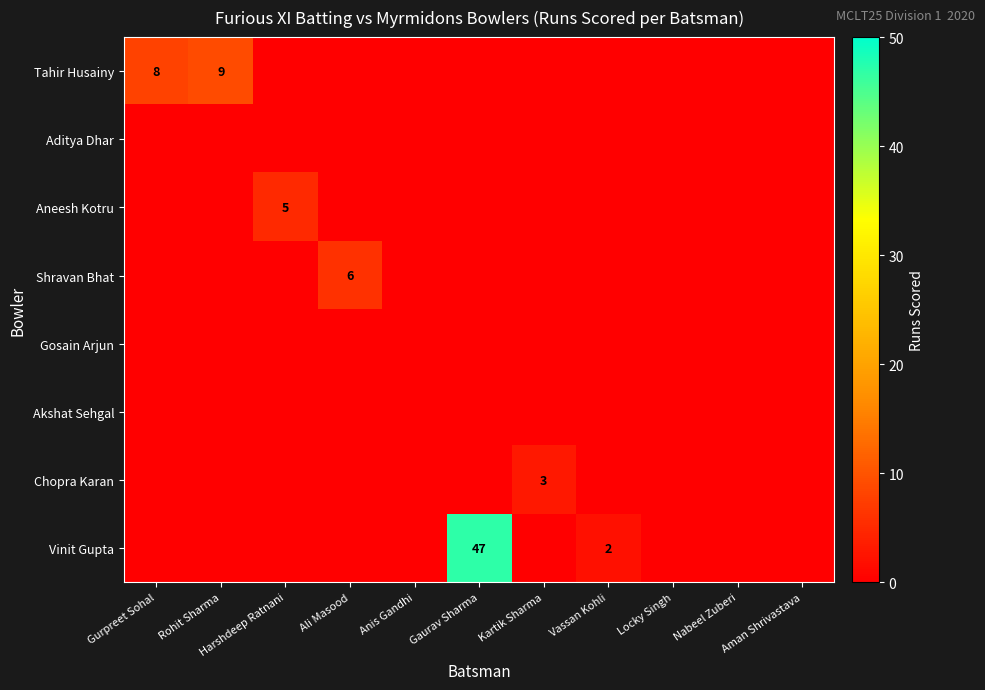

The Shravan Bhat series shows 6 at Ali Masood. True or false?

True